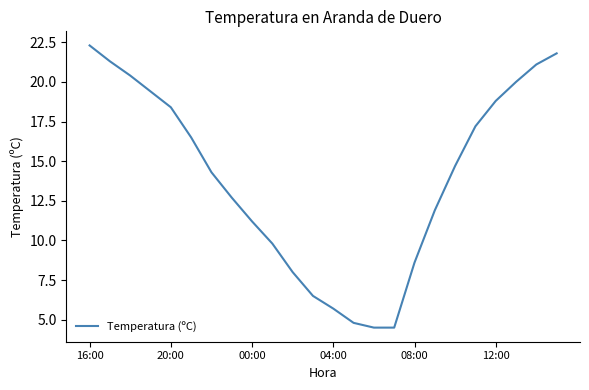

Count the number of values greater than 14.

13